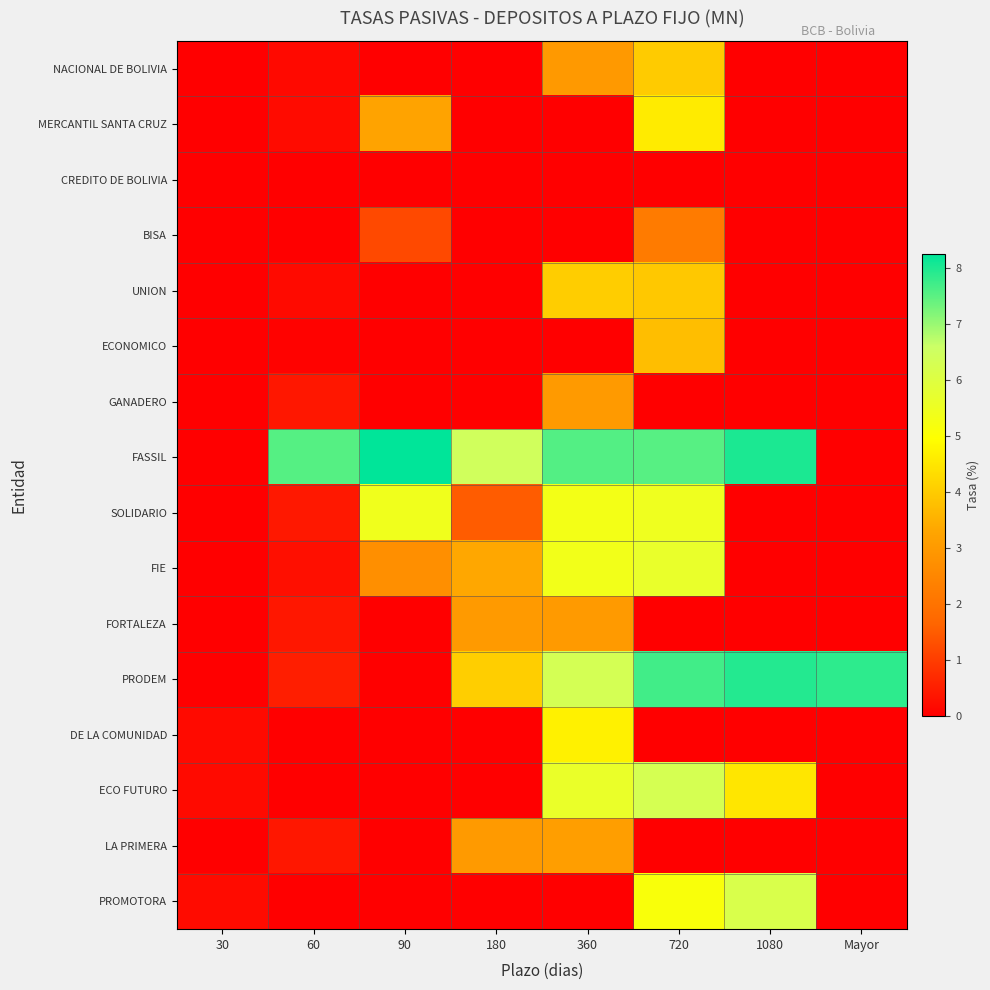

What is the total value across all series at 60?

10.5